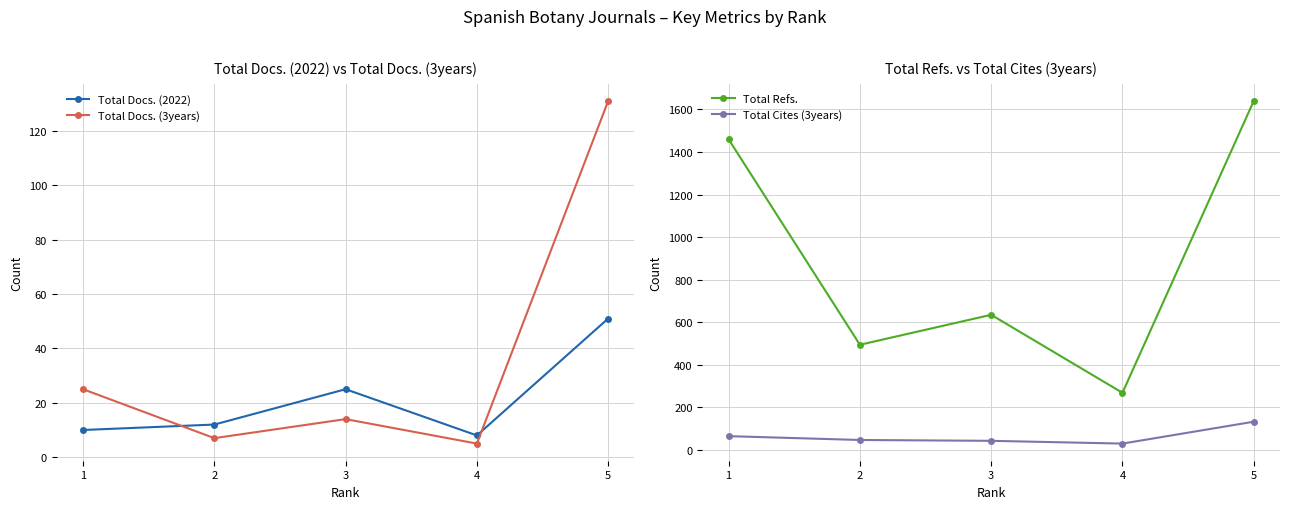

In Total Docs. (3years), how many points are lower than both neighbors (excluding endpoints)?

2